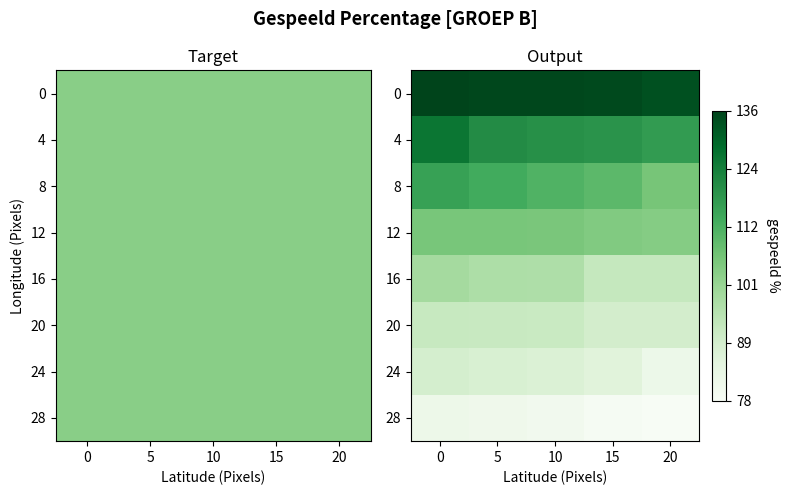

What is the approximate value of 8 at 15?

110.0